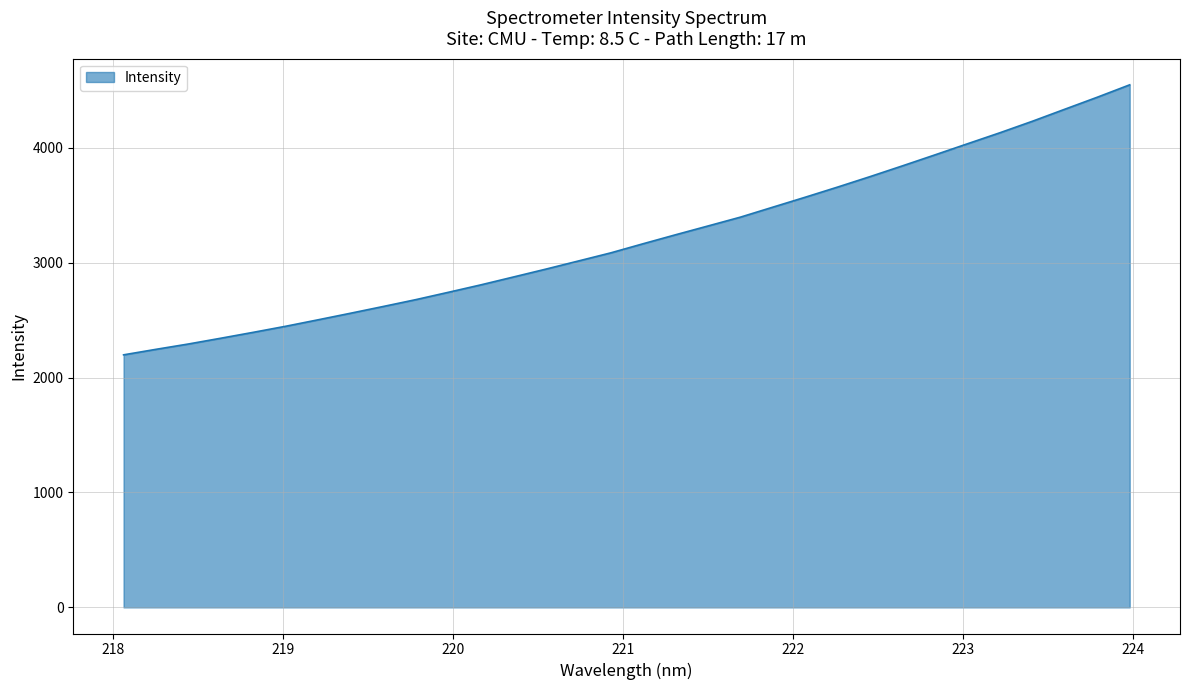

How many lines are shown in the chart?

1